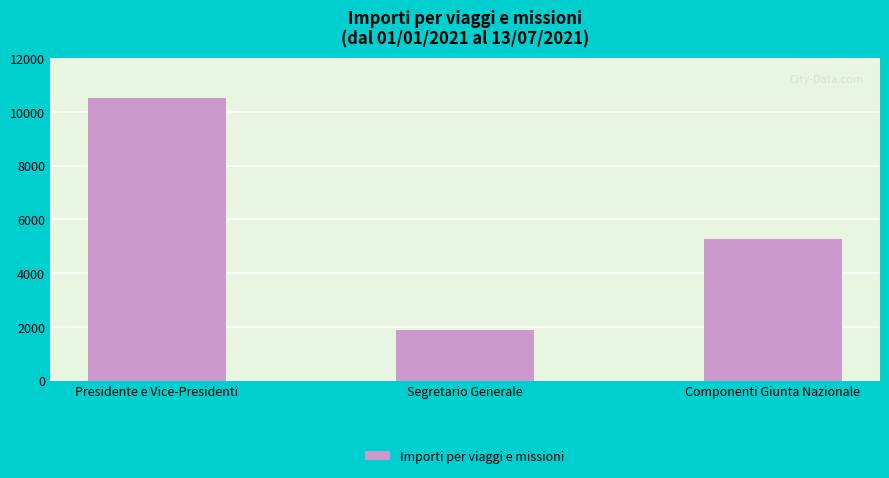

What is the value of the 3rd bar from the left?

5281.6